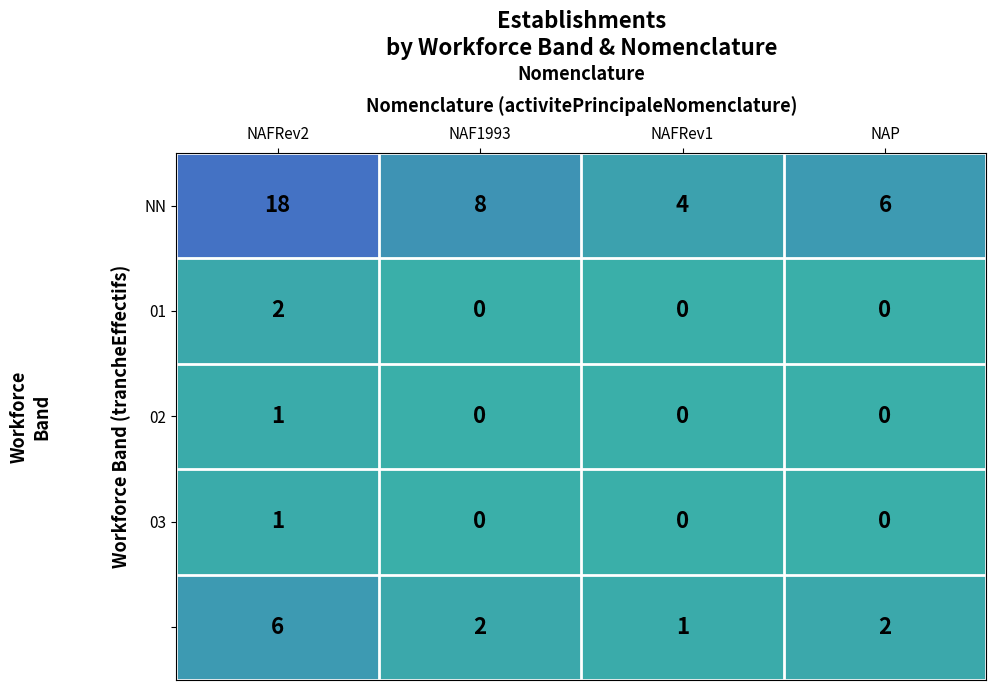

What is the total value across all series at NAFRev2?

28